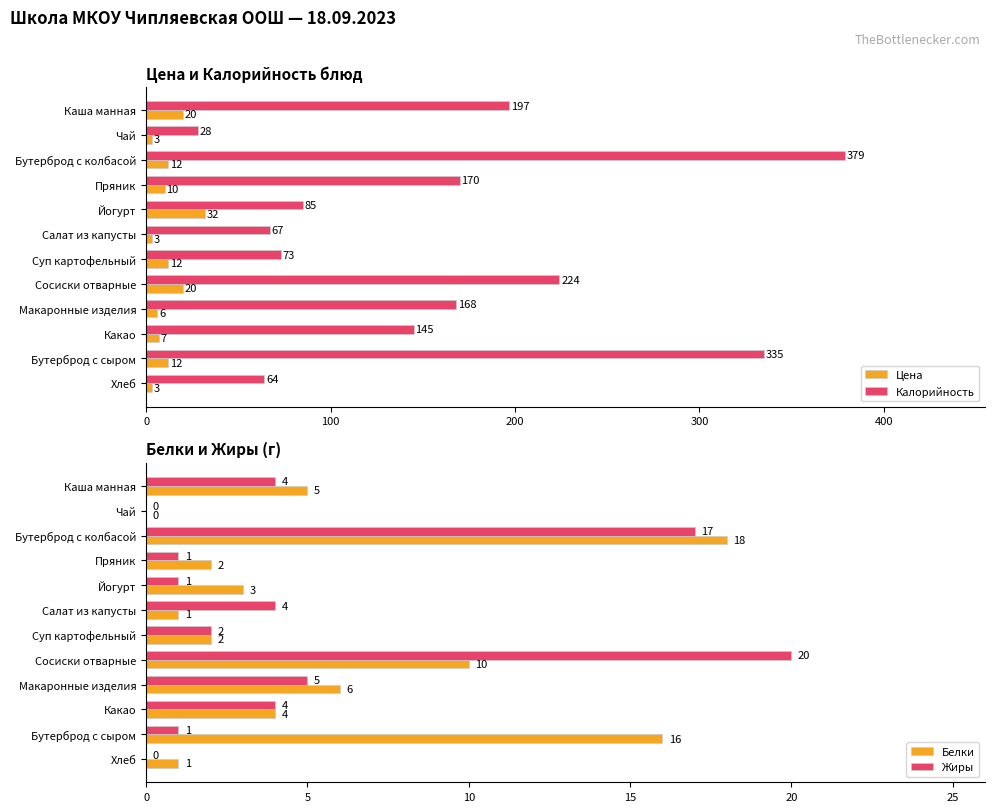

How many distinct data groups are displayed?

4